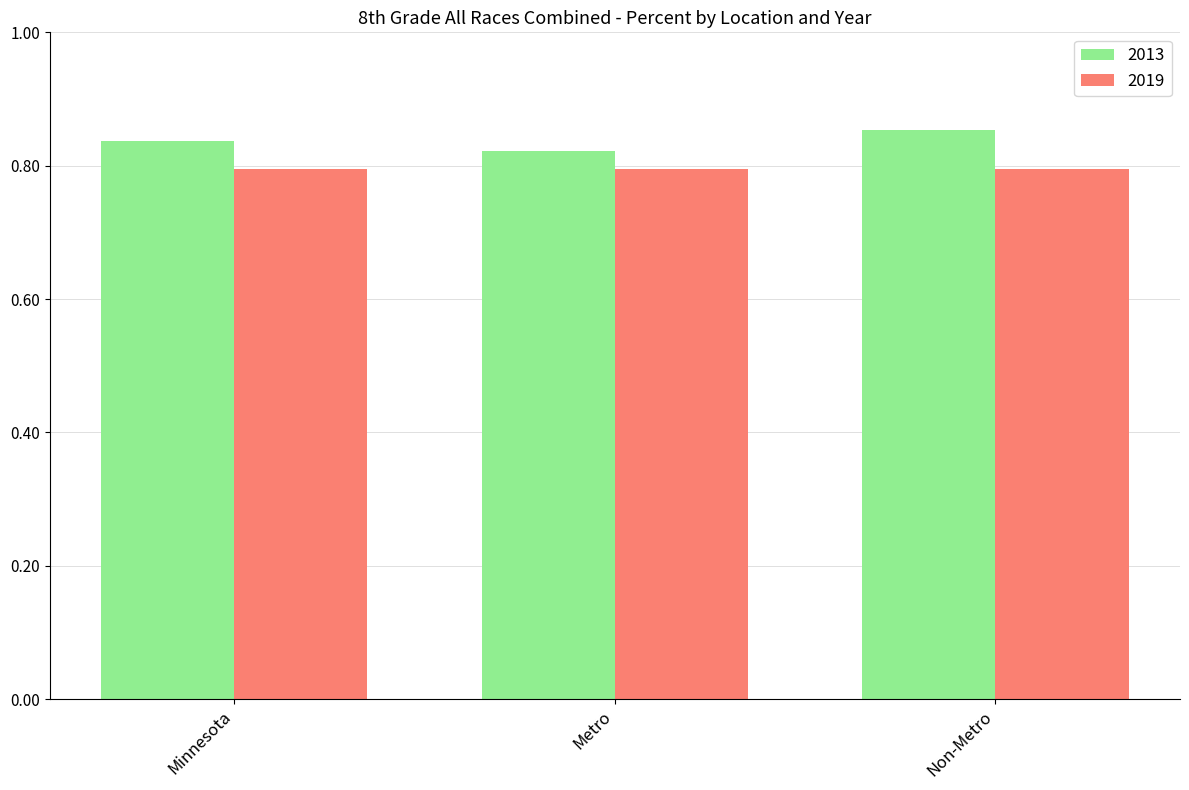

Count the number of data series in this chart.

2